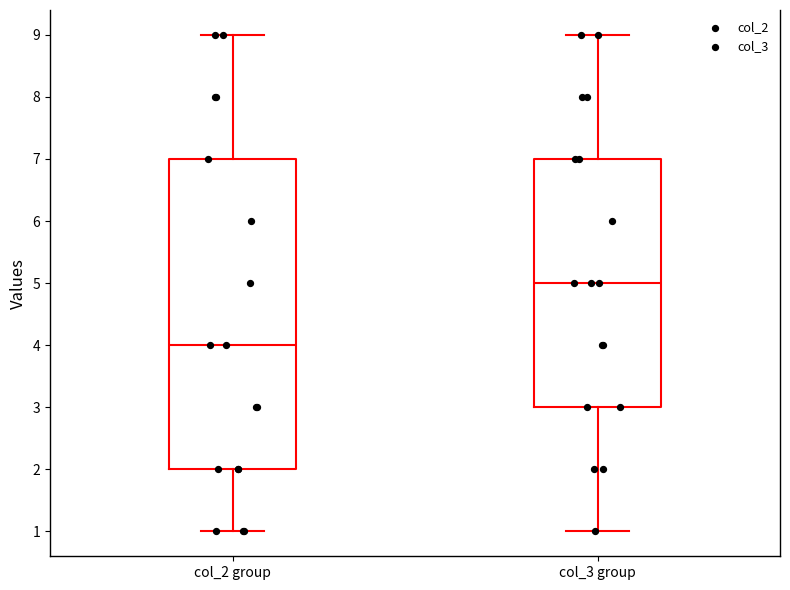

Reading left to right, transcribe this box plot: for each box, give where its median line is, the range the box spans, and where its two whiskers end, as read against the y-axis. The values are not printed on the chart, so give them approximately, as read against the axis.

col_2 group: median 4, box 2 to 7, whiskers 1 to 9
col_3 group: median 5, box 3 to 7, whiskers 1 to 9